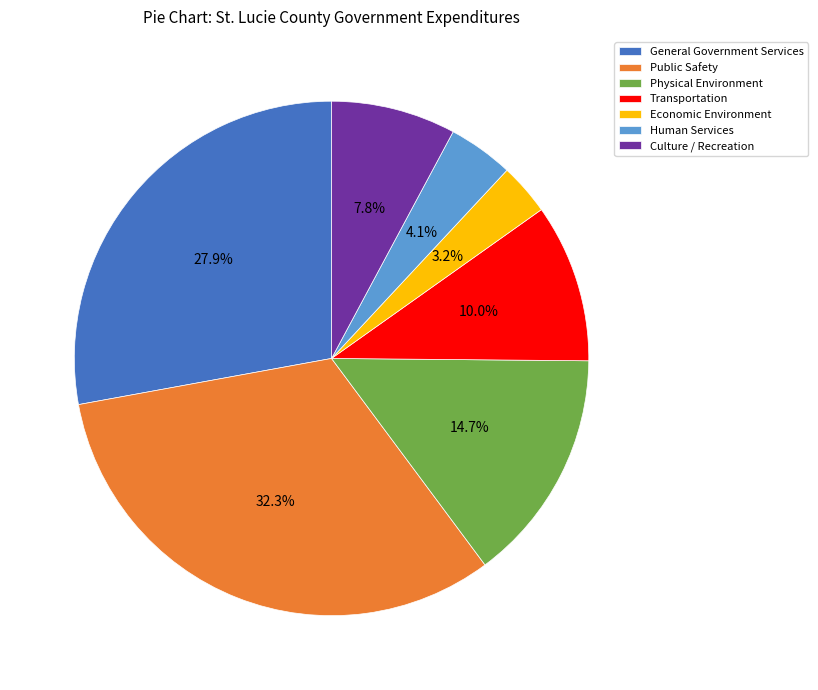

Is there any slice that represents more than half of the pie?

No